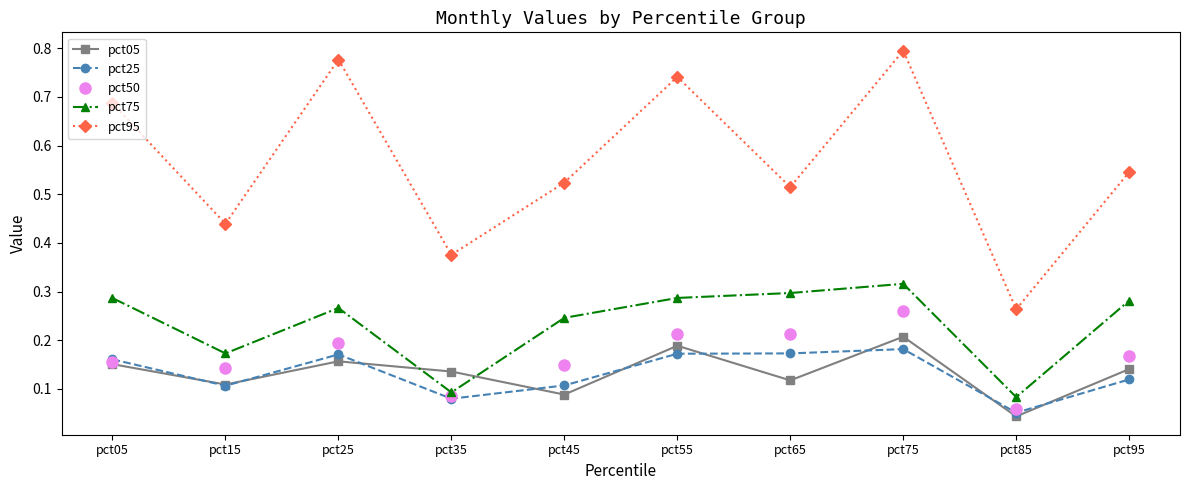

Is the value of pct25 at pct55 greater than the value of pct95 at pct65?

No